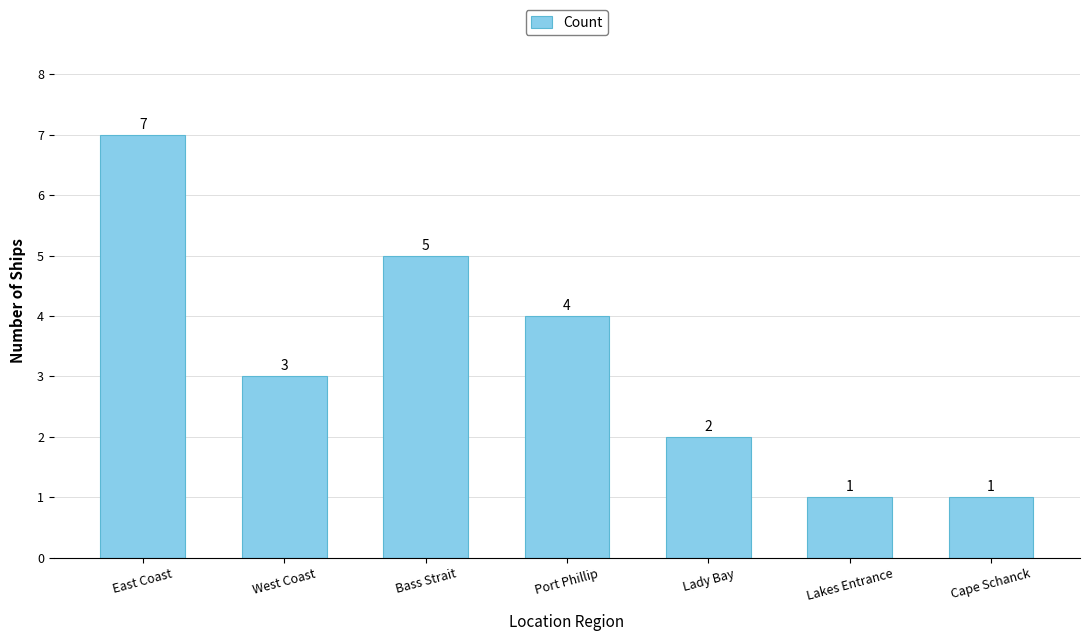

Which has a higher value, Bass Strait or West Coast?

Bass Strait